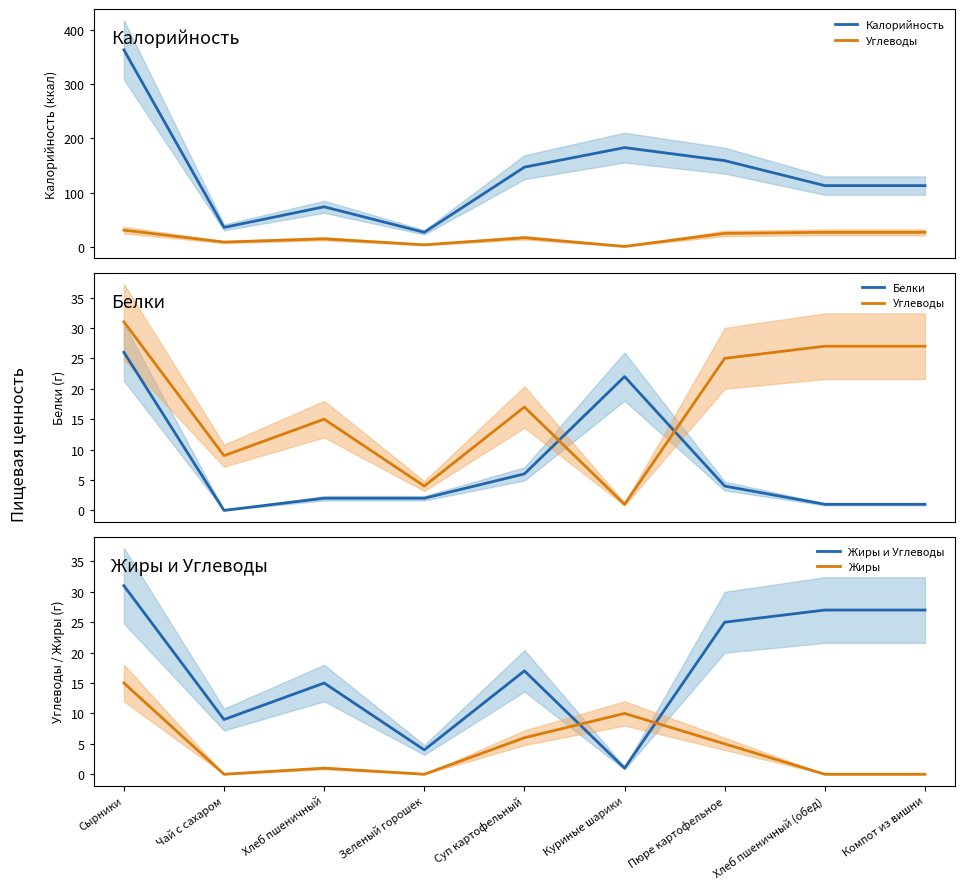

Reading right to left, list all the values displayed in this chart.

Калорийность: 113	113	159	183	147	27	74	36	363
Углеводы: 27	27	25	1	17	4	15	9	31
Белки: 1	1	4	22	6	2	2	0	26
Жиры и Углеводы: 27	27	25	1	17	4	15	9	31
Жиры: 0	0	5	10	6	0	1	0	15